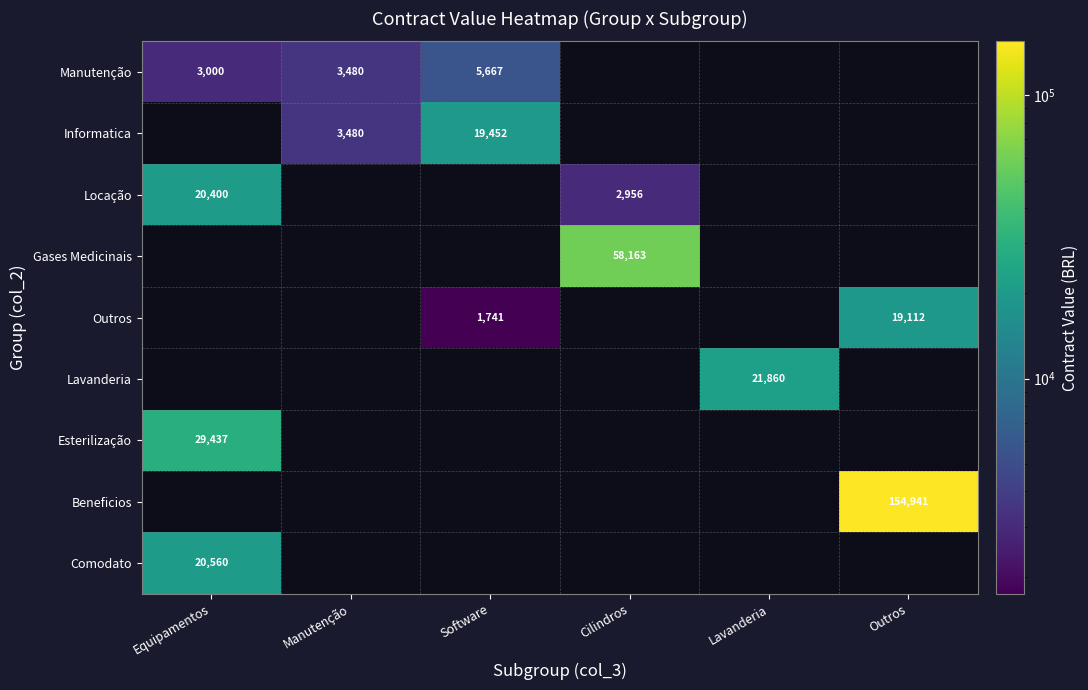

The Locação series shows 4334 at Cilindros. True or false?

False